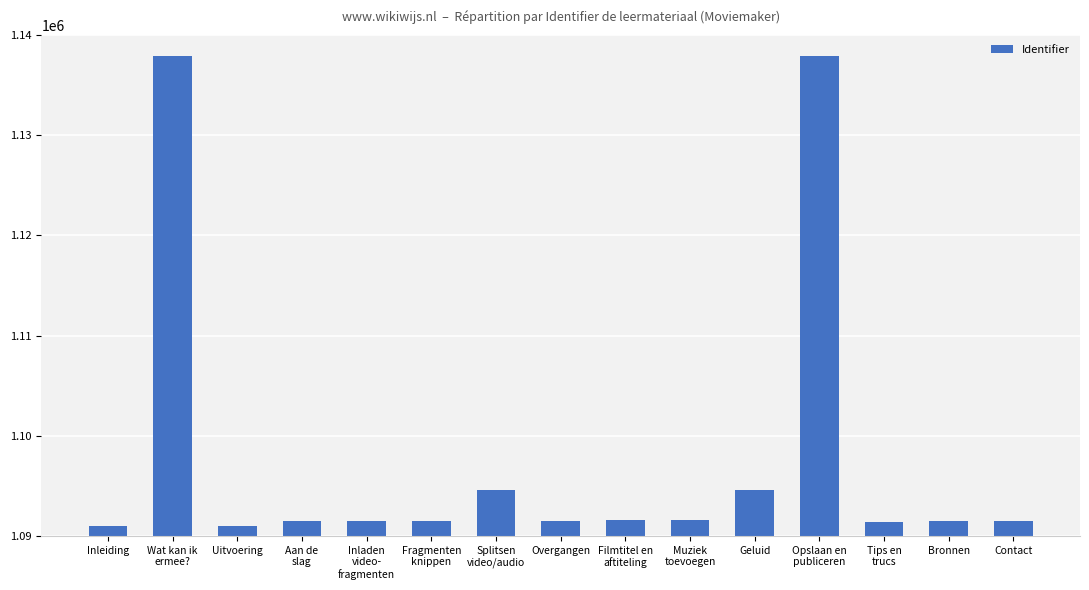

Where is the data nearest to the value 1114446?

Splitsen
video/audio